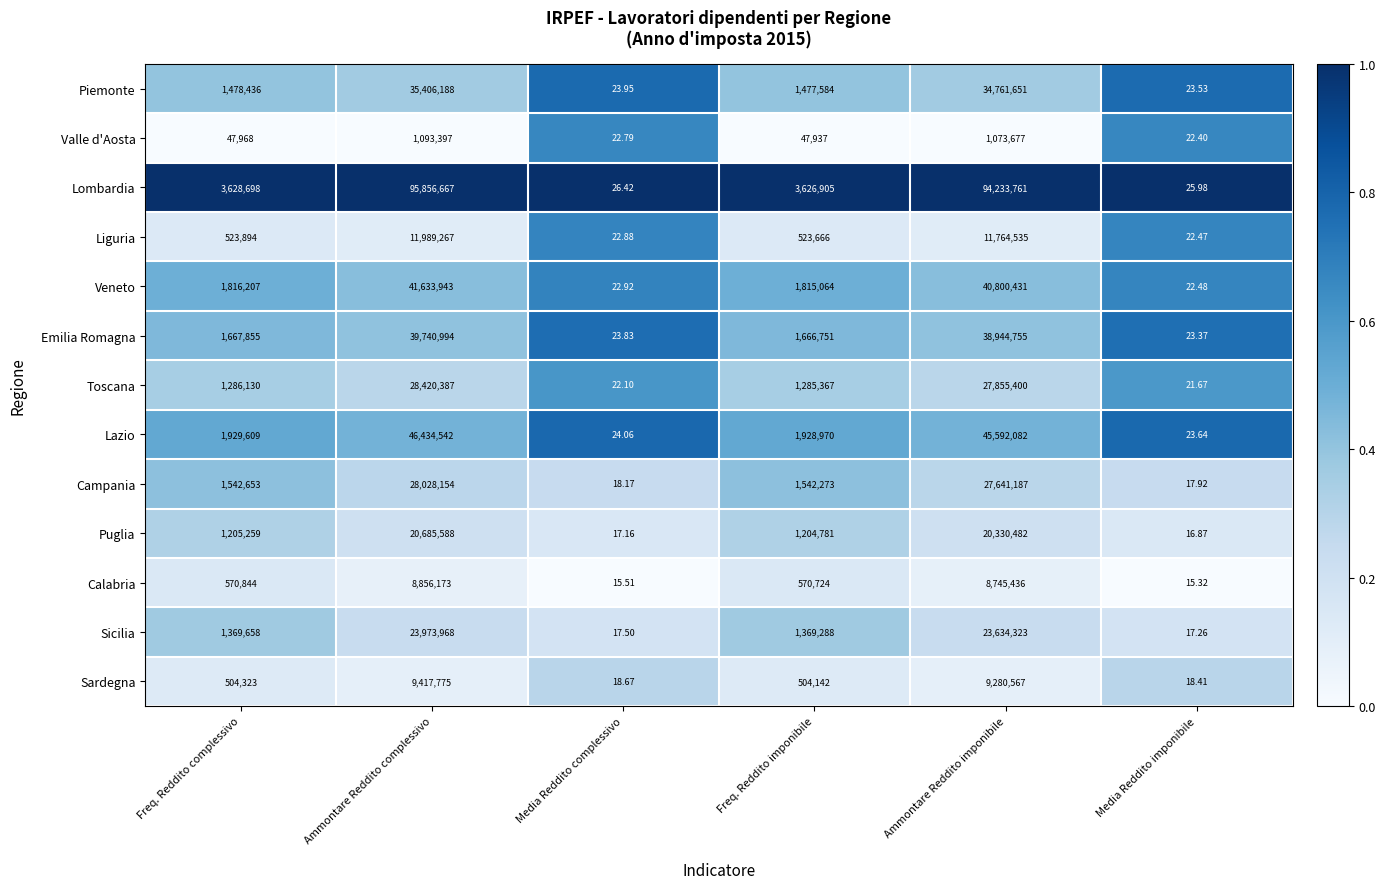

At which category is the sum across all series the highest?

Ammontare Reddito complessivo